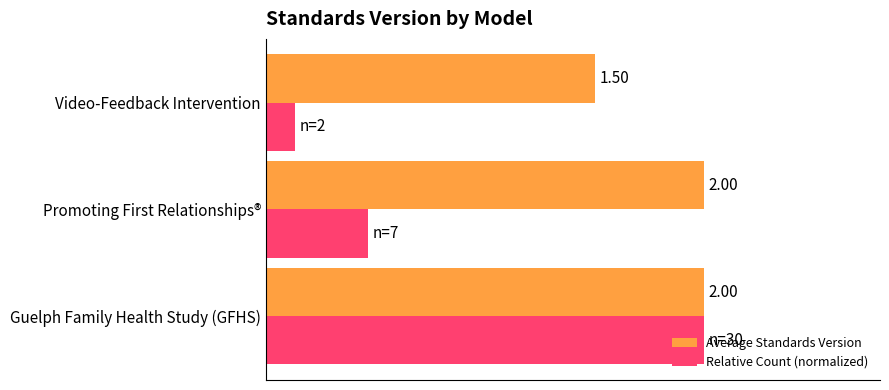

Between Guelph Family Health Study (GFHS) and Video-Feedback Intervention, which series saw the biggest shift?

Relative Count (normalized)